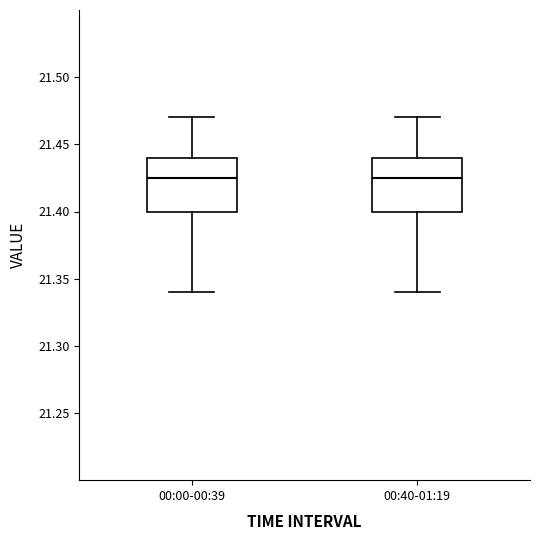

Reading left to right, read every box against the y-axis: the position of its median line, the range the box covers, and the ends of its whiskers. The values are not printed on the chart, so give them approximately, as read against the axis.

00:00-00:39: median 21.425, box 21.400 to 21.440, whiskers 21.340 to 21.470
00:40-01:19: median 21.425, box 21.400 to 21.440, whiskers 21.340 to 21.470